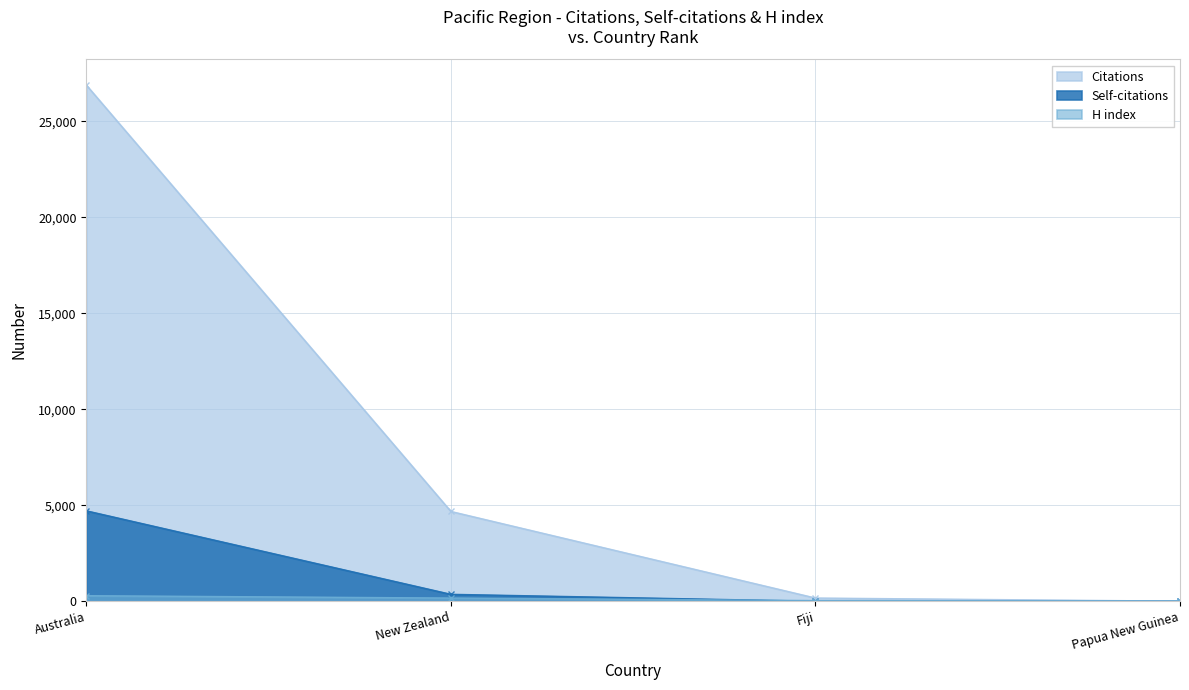

Is the value of H index at Australia greater than the value of Citations at Fiji?

Yes